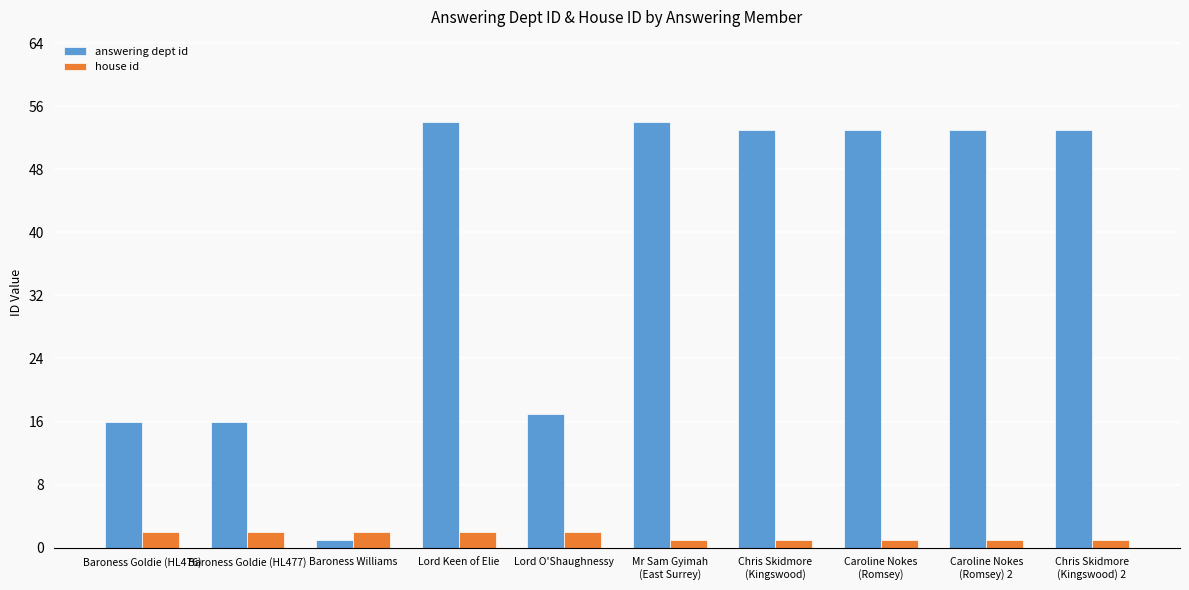

What is the greatest value displayed?

54